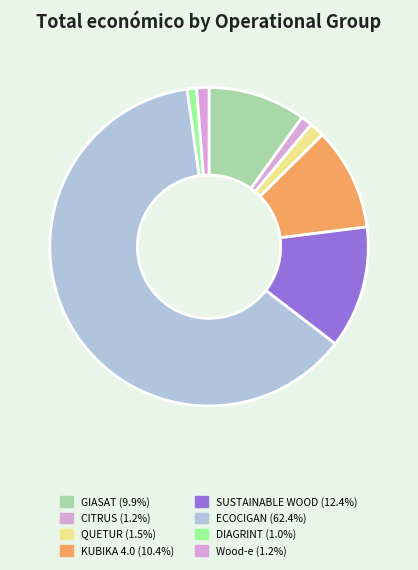

How many segments does this pie chart have?

8